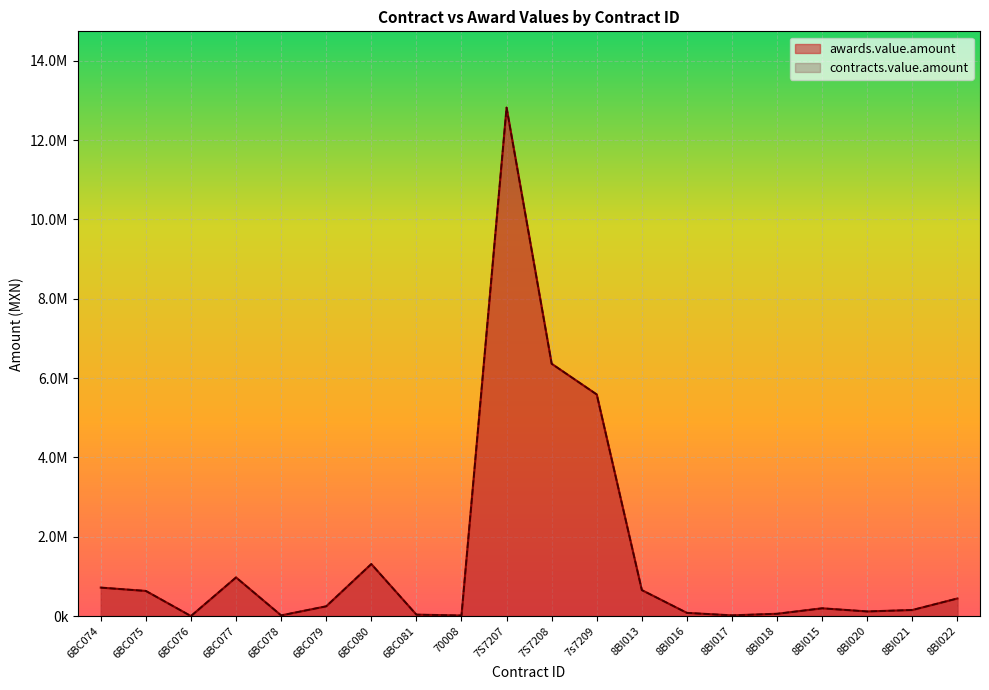

In awards.value.amount, how many points are higher than both neighbors (excluding endpoints)?

4